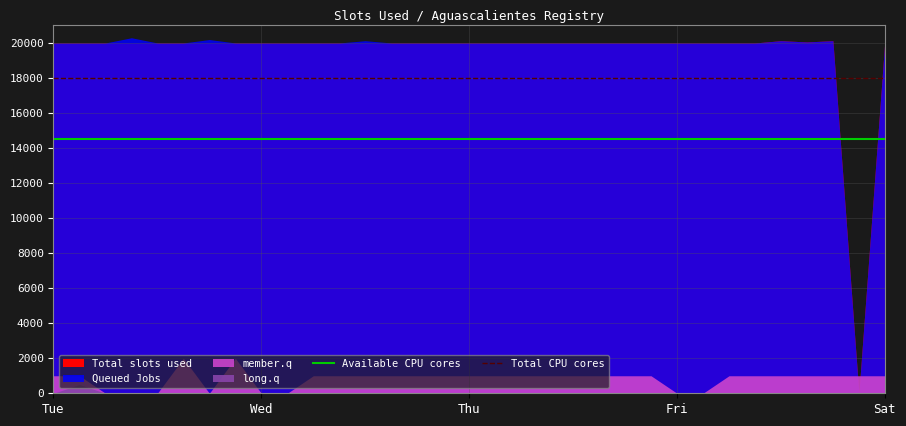

Read the Total CPU cores value at Tue.

18000